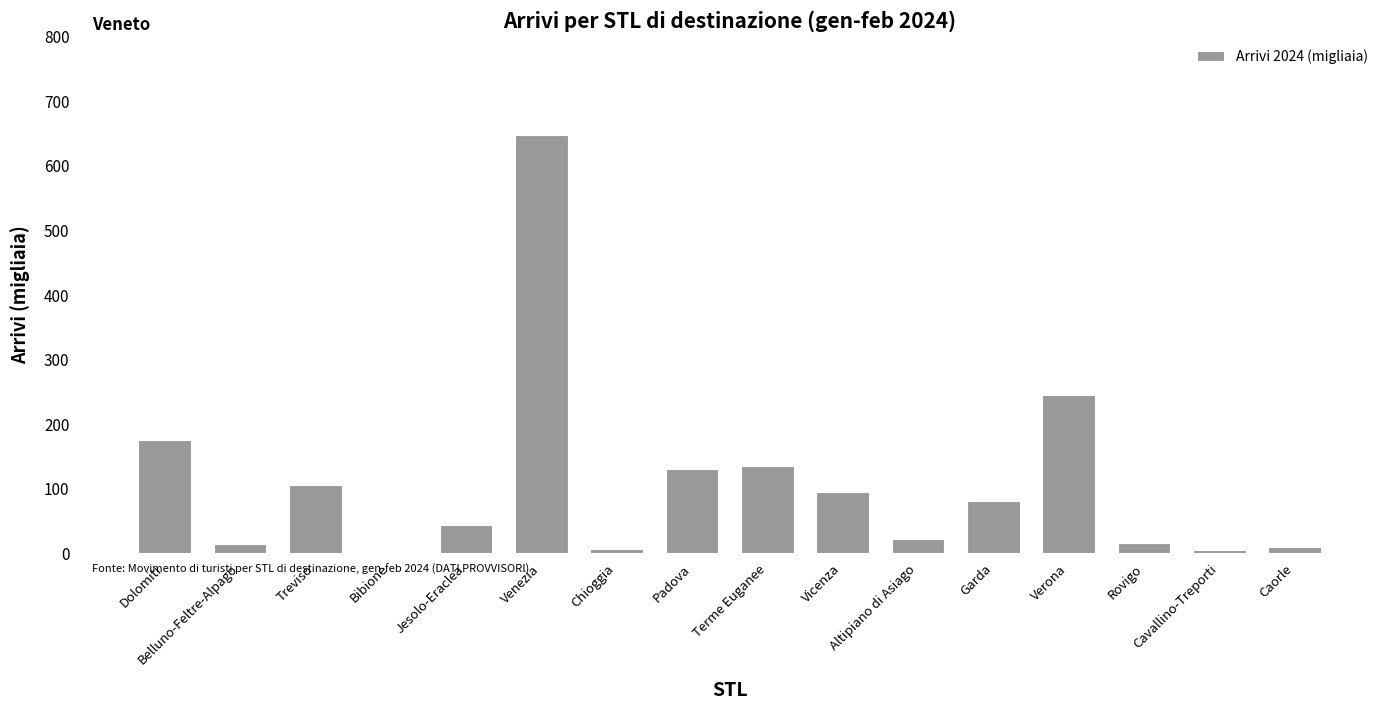

What is the maximum value shown in the chart?

647.4